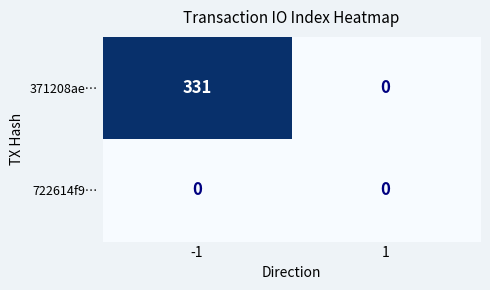

What is the average value of the 371208ae… series?

166